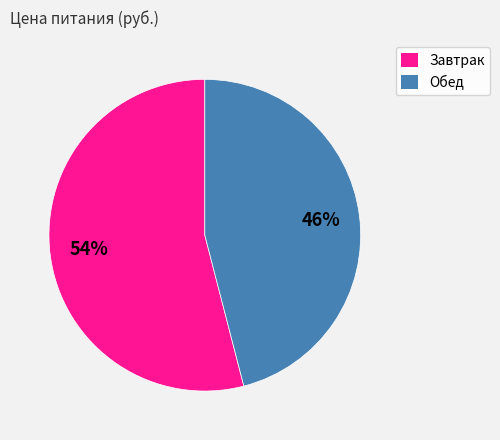

Which category has the smallest portion of the pie?

Обед